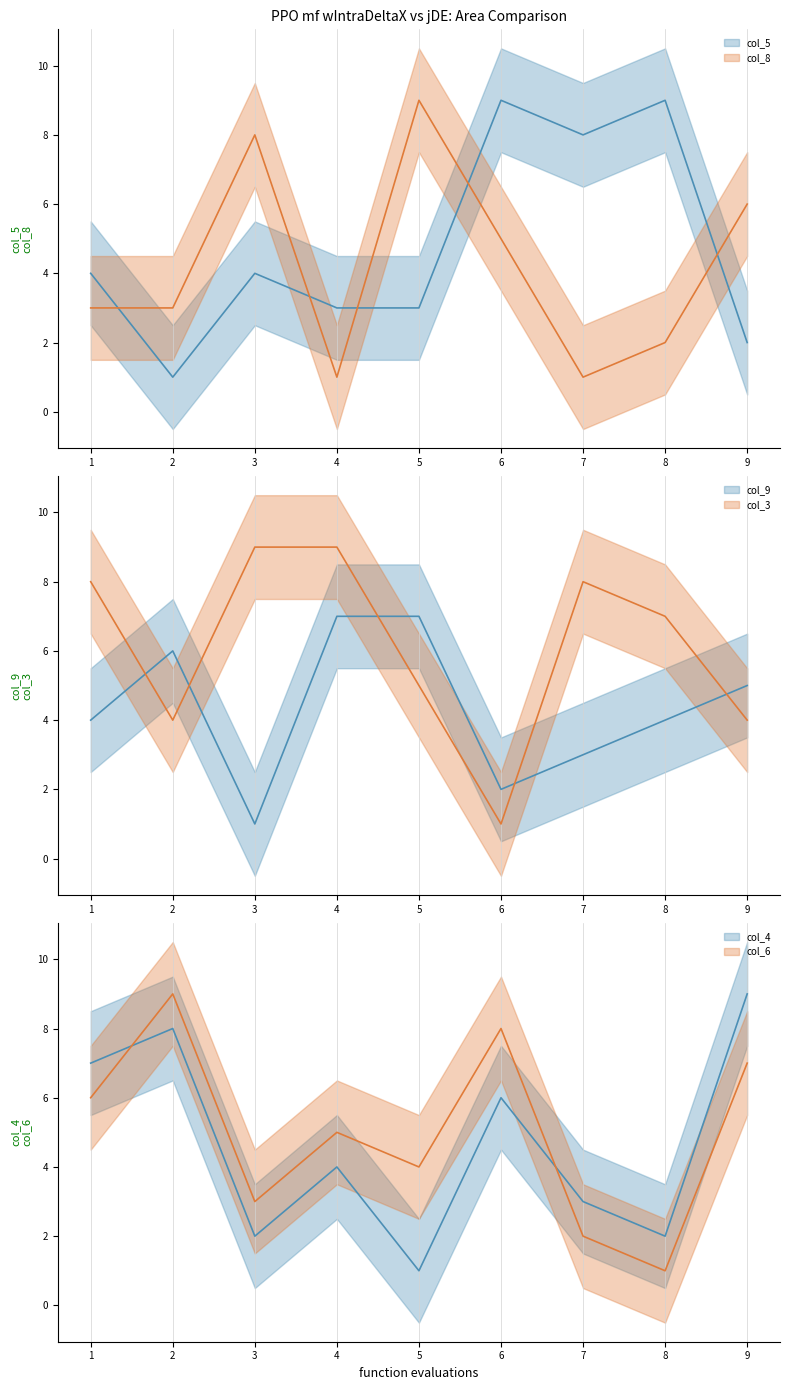

Is this an area chart (filled region under the line)?

No